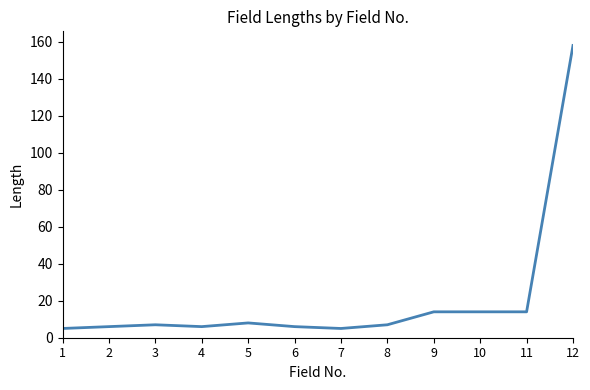

At which category does the chart reach its peak across all series?

12